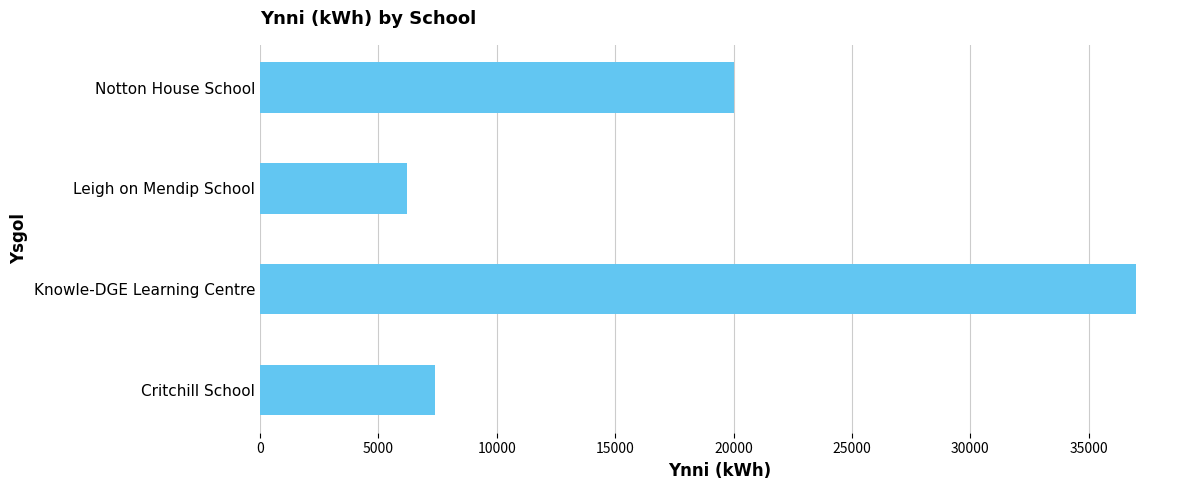

List the labels in order of value, smallest first.

Leigh on Mendip School, Critchill School, Notton House School, Knowle-DGE Learning Centre